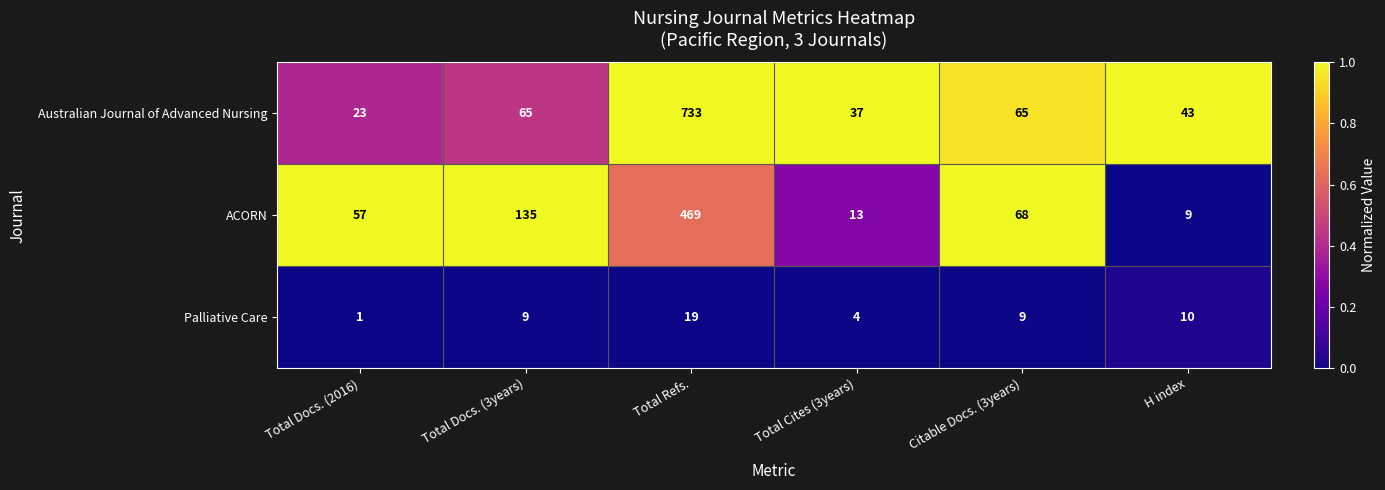

What is the difference between the highest and lowest values at Total Docs. (3years)?

126